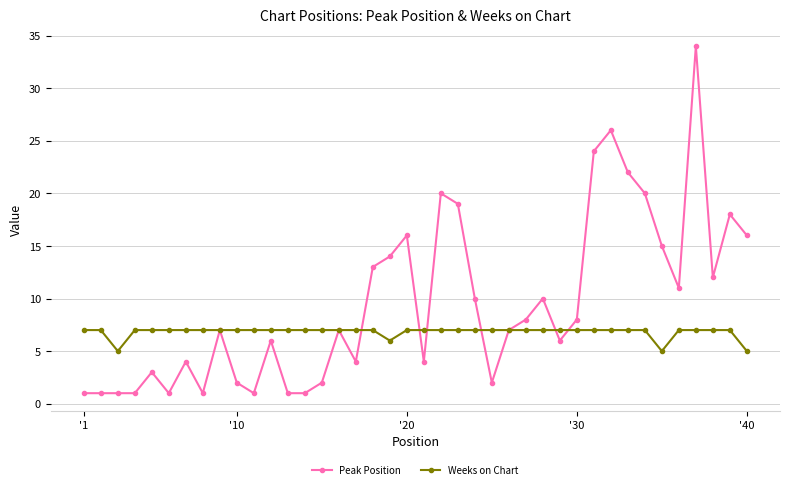

What is the difference between the maximum and second lowest values in the Weeks on Chart series?

2